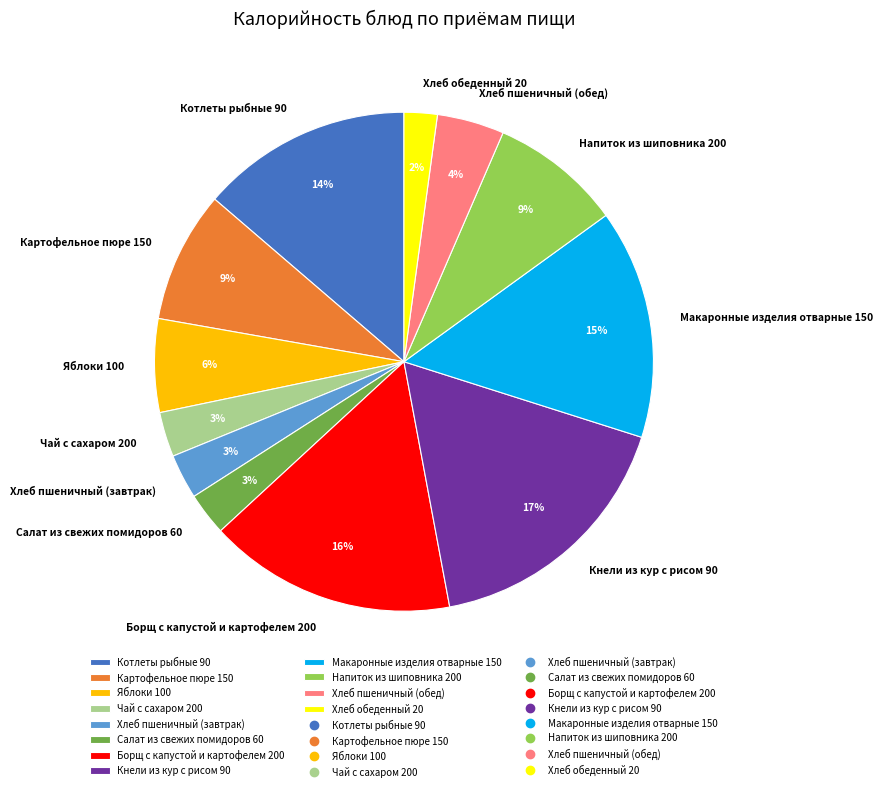

Is it true that Хлеб обеденный 20 is 2% of the pie?

True